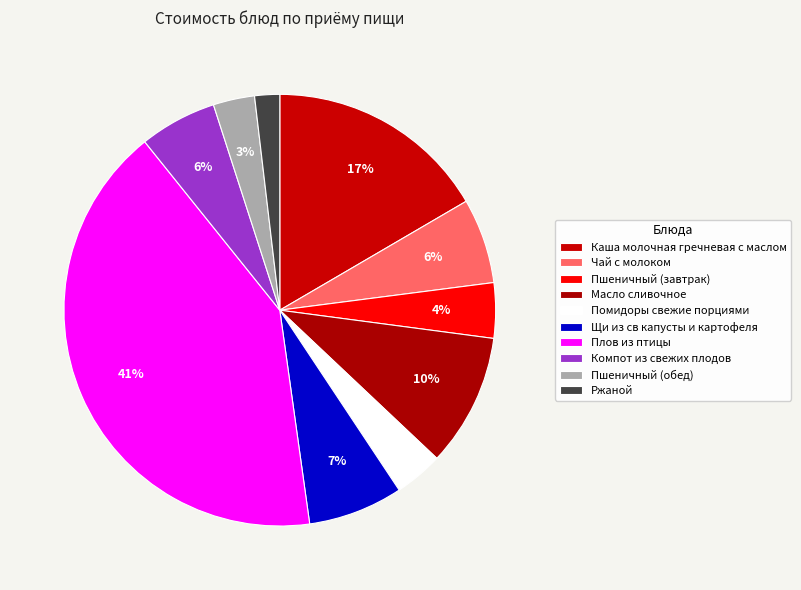

Count the number of slices in the pie.

10